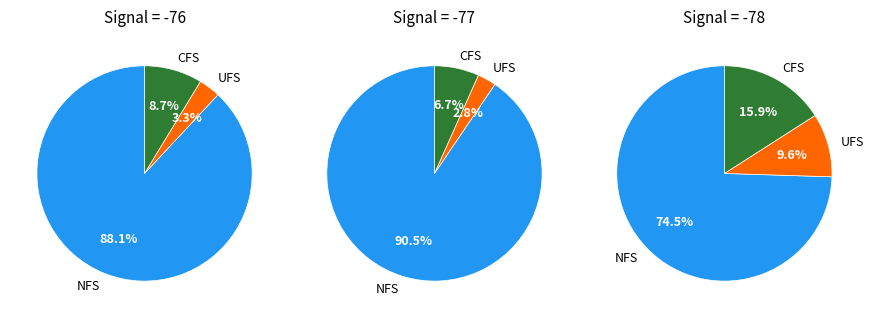

Is 1 the majority of the pie?

No